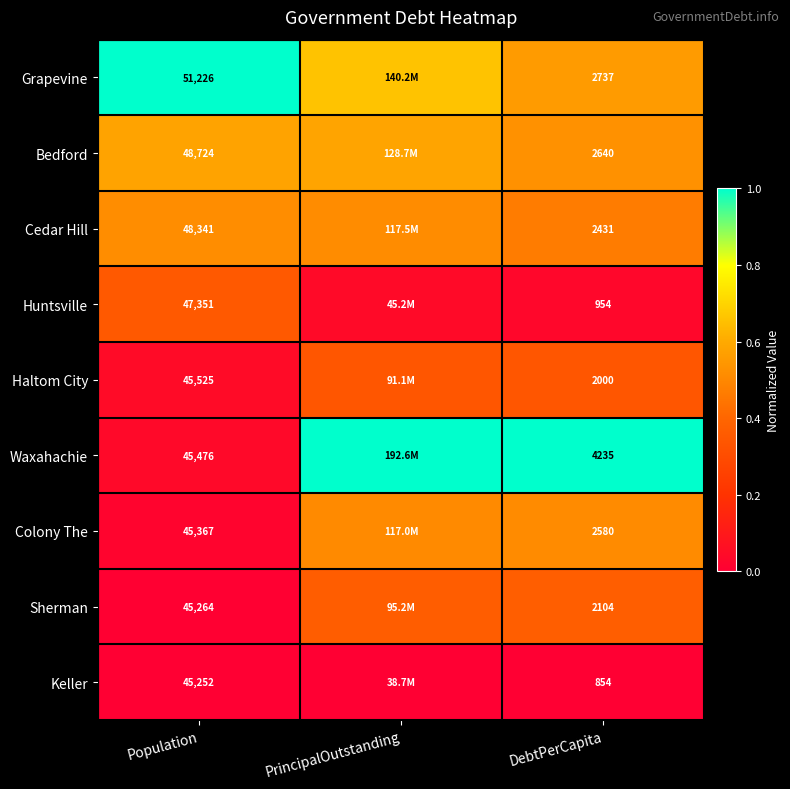

At DebtPerCapita, list the series in order from smallest to largest.

Keller, Huntsville, Haltom City, Sherman, Cedar Hill, Colony The, Bedford, Grapevine, Waxahachie